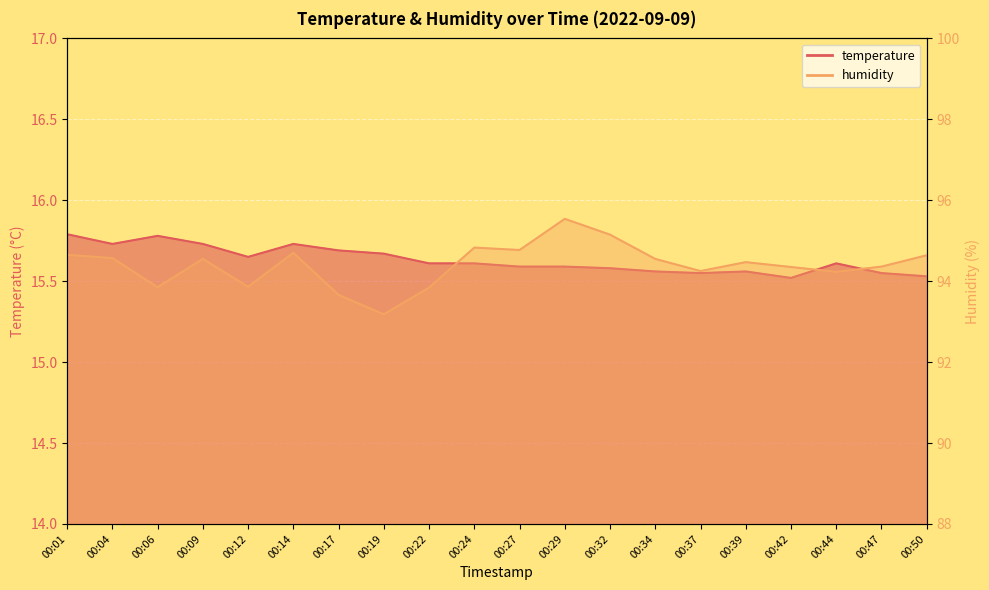

What is the sum of the temperature values at 00:12 and 00:27?

31.2